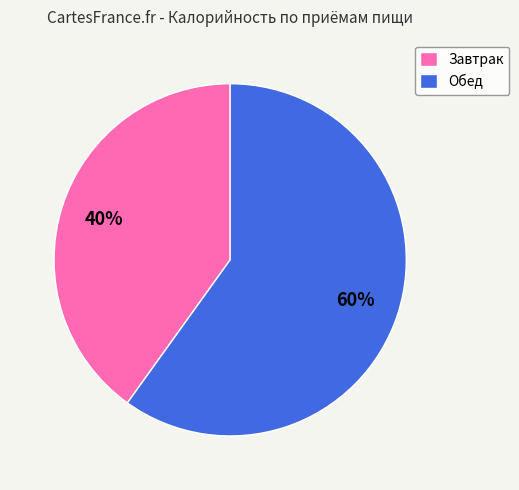

True or false: Завтрак accounts for 47% of the total.

False